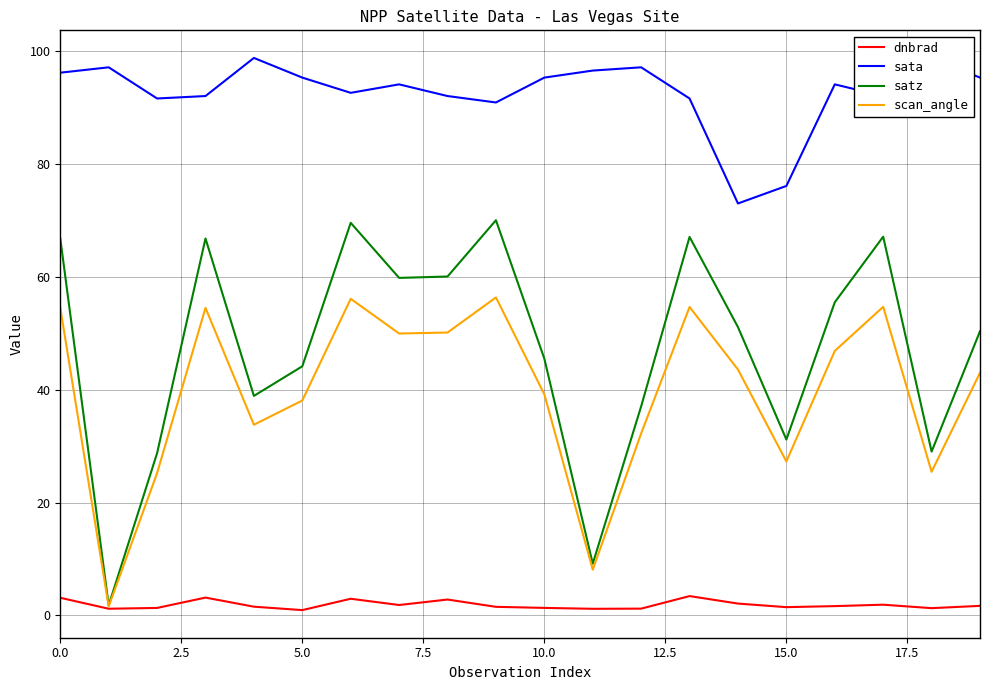

Where is satz nearest to the value 35?

12